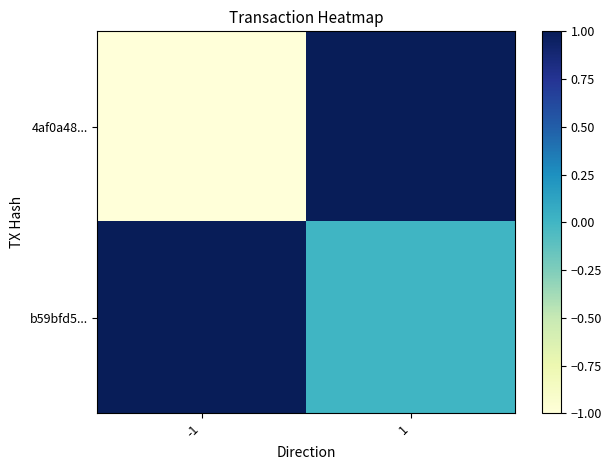

Rank the series by their average value, from lowest to highest.

4af0a48..., b59bfd5...